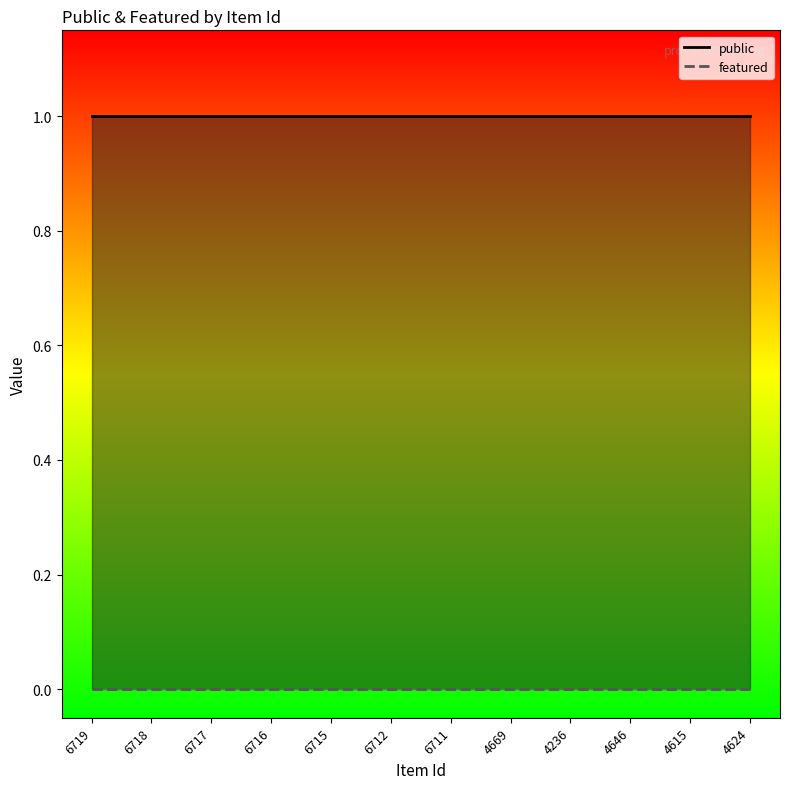

Rank the series by their average value, from highest to lowest.

public, featured